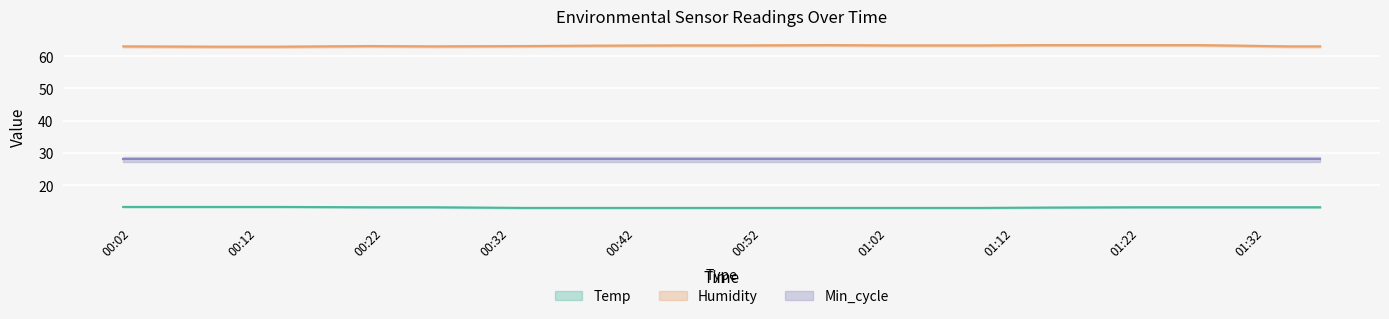

True or false: Humidity and Temp cross at least once.

False